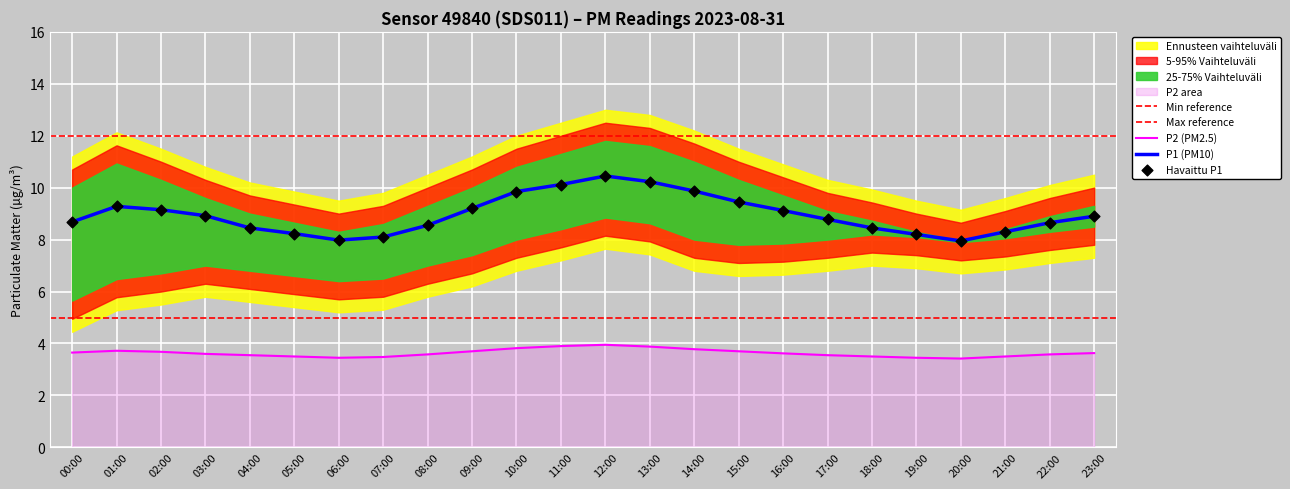

Is the value of P2 at 12:00 greater than the value of P1 at 11:00?

No